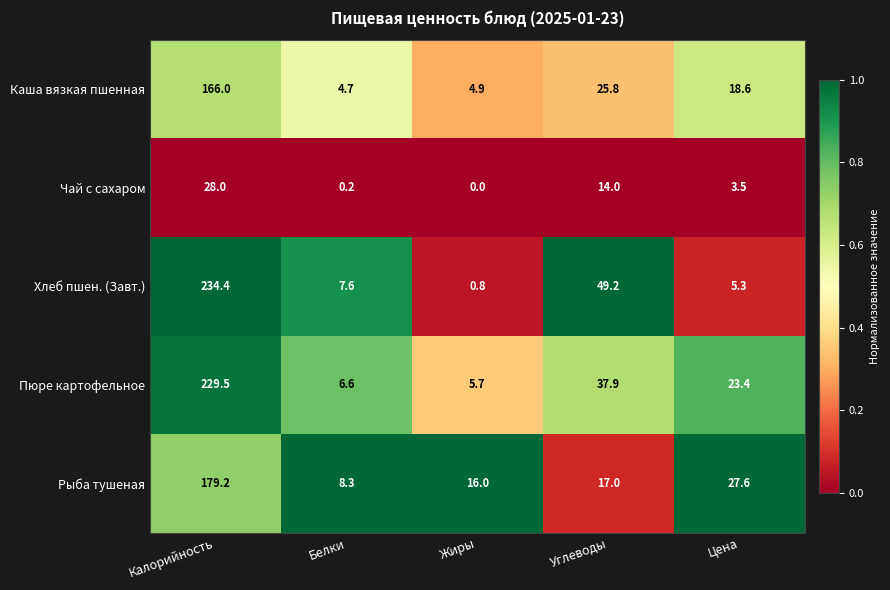

Reading left to right, extract all data points from this chart.

Каша вязкая пшенная: 166.0	4.7	4.9	25.8	18.6
Чай с сахаром: 28.0	0.2	0.0	14.0	3.5
Хлеб пшен. (Завт.): 234.4	7.6	0.8	49.2	5.3
Пюре картофельное: 229.5	6.6	5.7	37.9	23.4
Рыба тушеная: 179.2	8.3	16.0	17.0	27.6